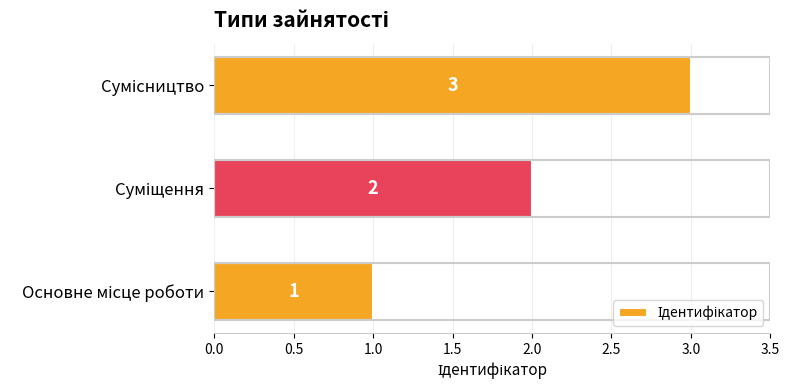

Count the number of categories in the chart.

3